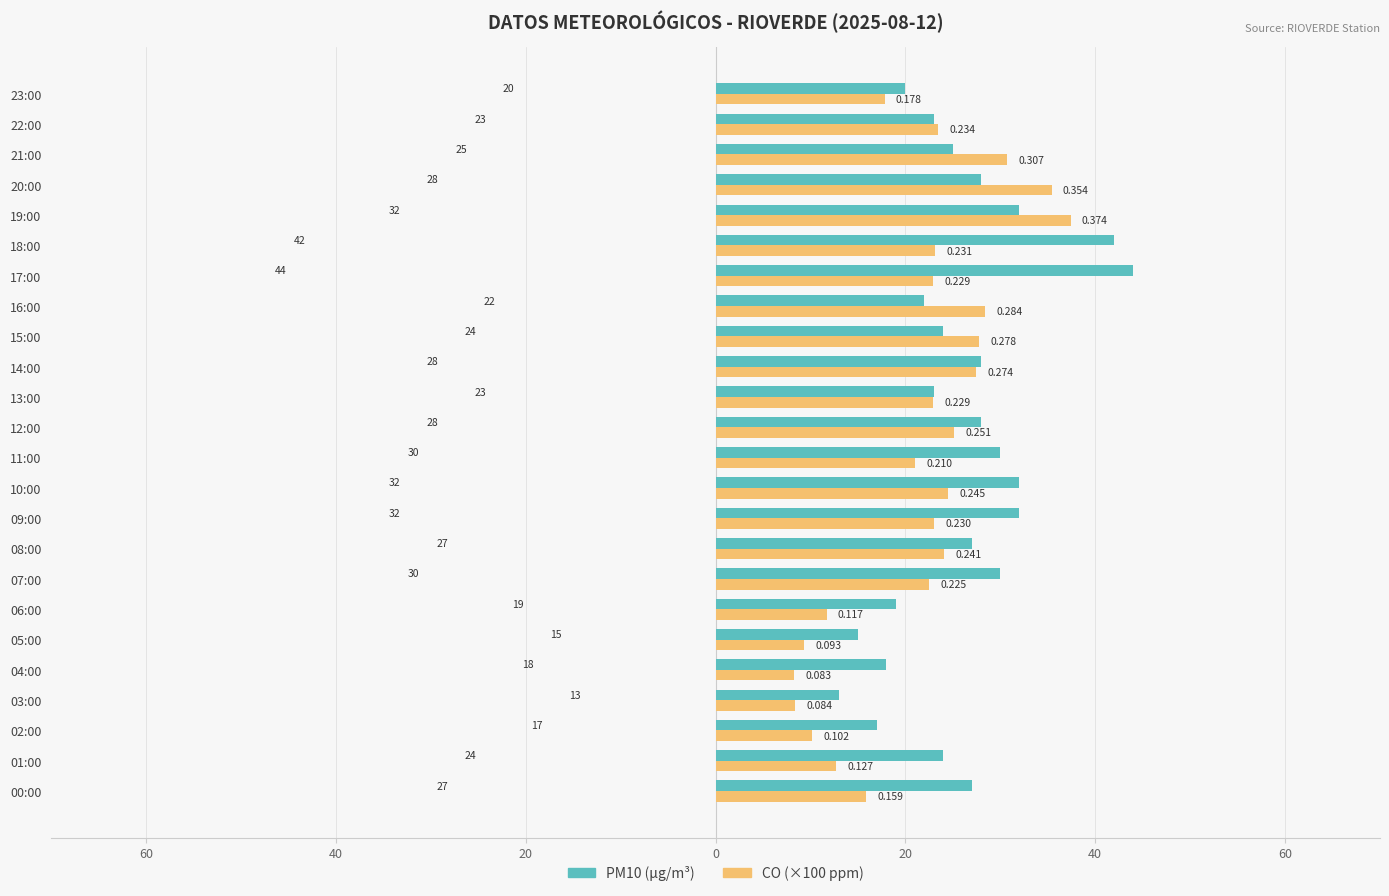

Which label corresponds to the largest value in the chart?

17:00